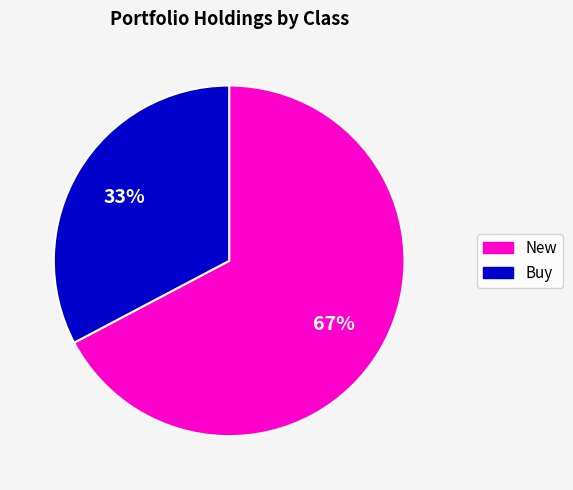

Is there a majority slice in this chart?

Yes